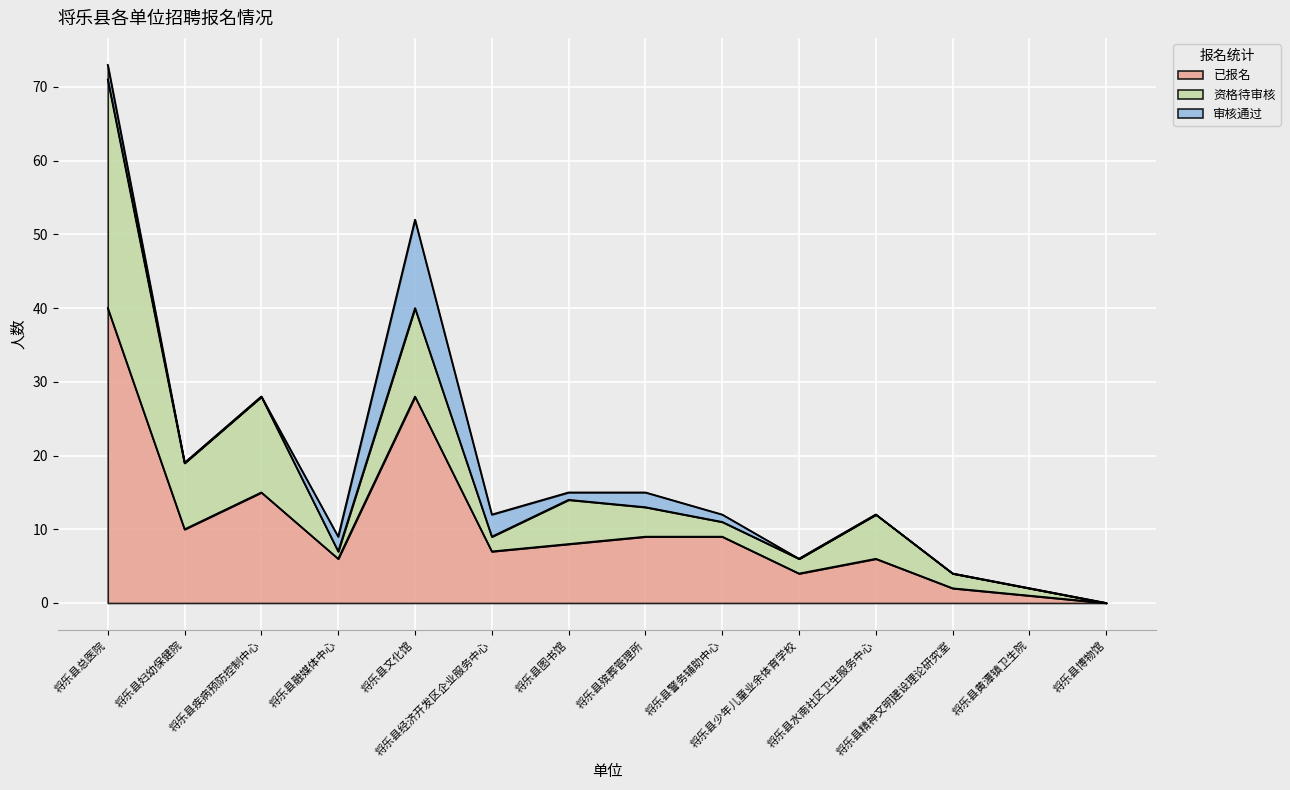

What is the average value of the 资格待审核 series?

6